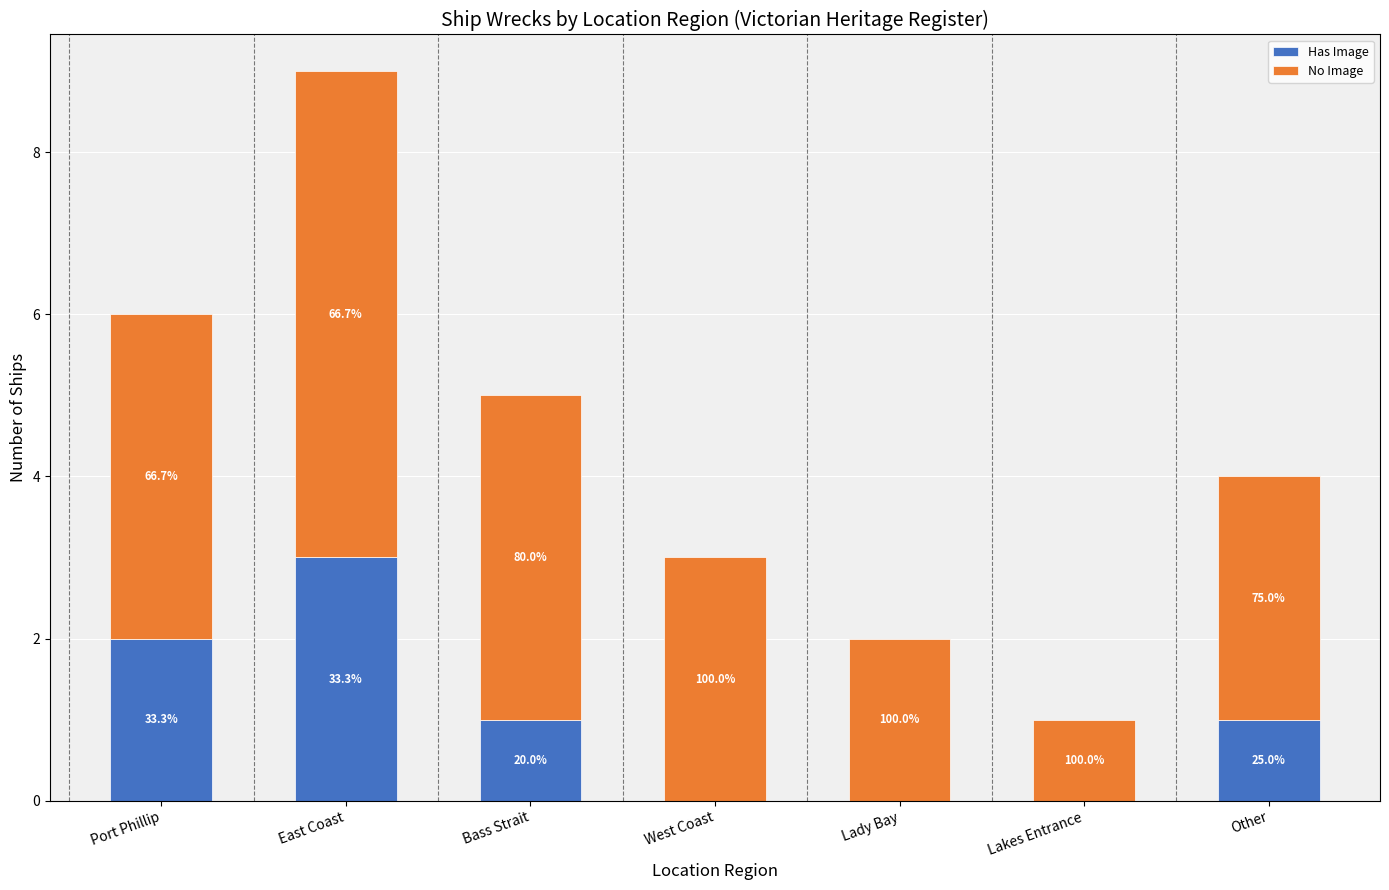

The Has Image series shows 1 at Bass Strait. True or false?

True